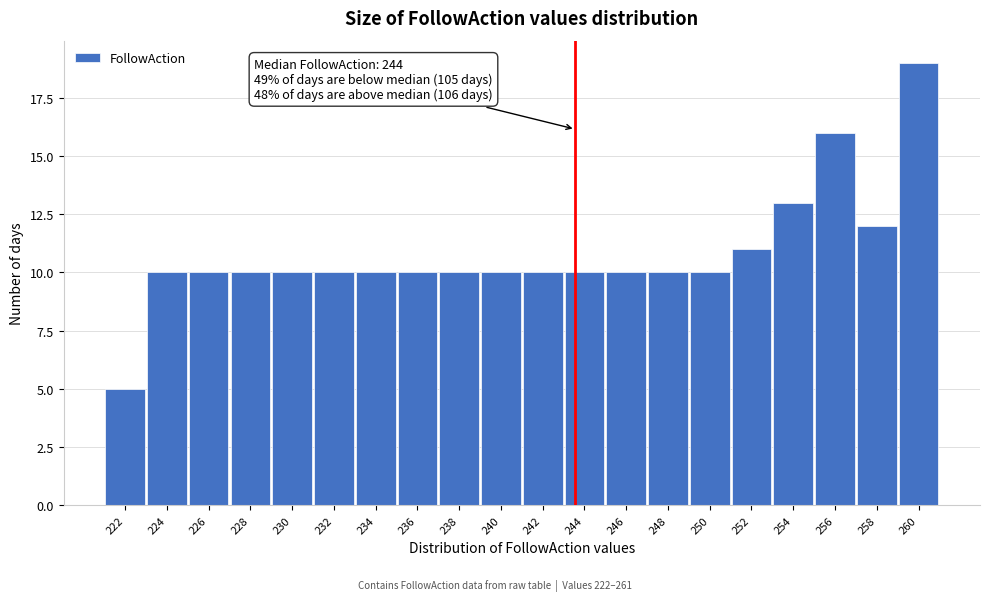

Reading left to right, list all the values displayed in this chart.

5	10	10	10	10	10	10	10	10	10	10	10	10	10	10	11	13	16	12	19